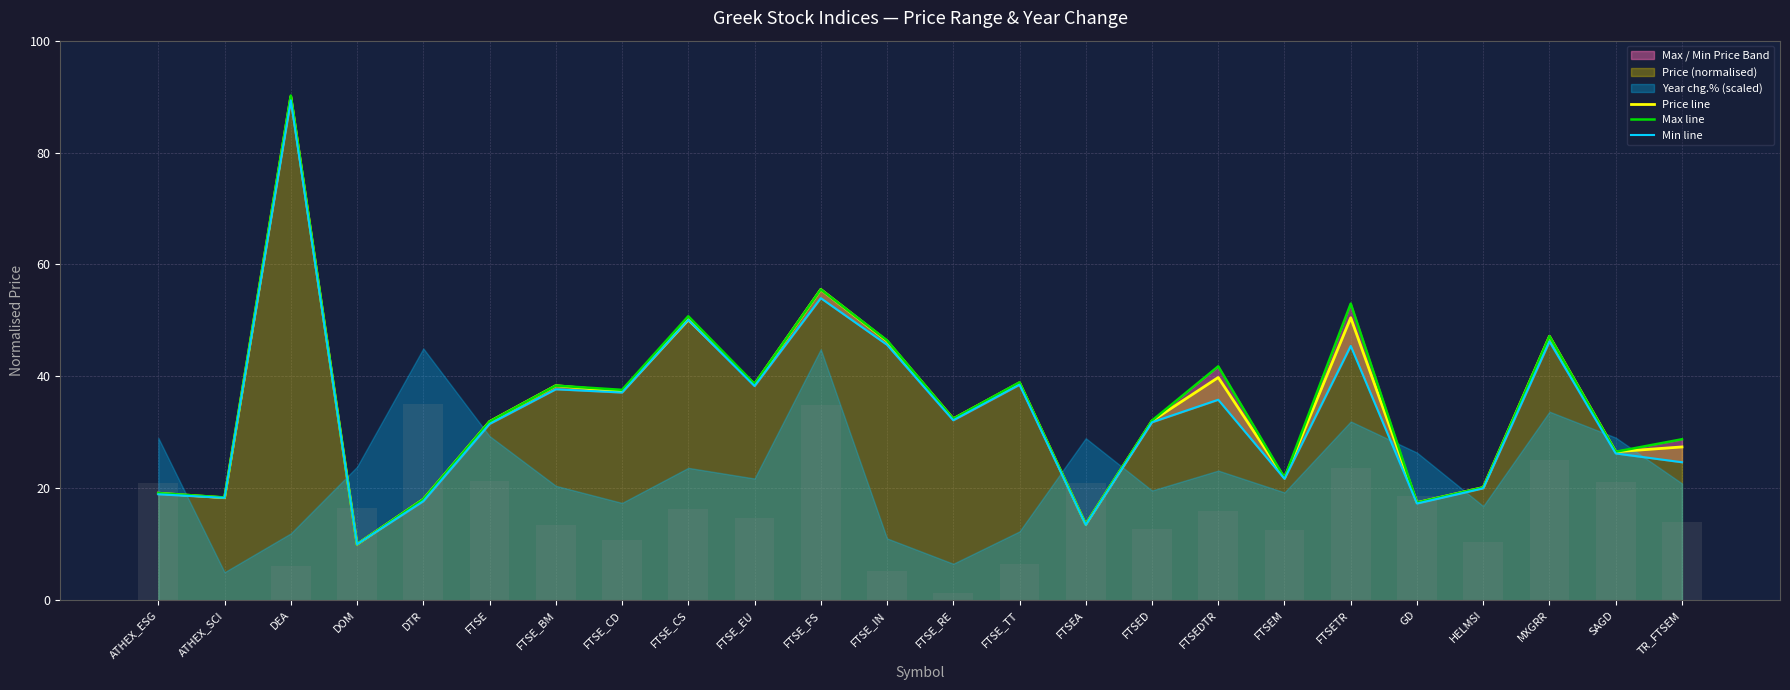

Reading right to left, transcribe all the data shown in this chart.

Price line: 27.4	26.5	47.2	20.1	17.4	50.5	21.8	39.8	32.0	13.6	38.9	32.4	46.3	55.5	38.6	50.1	37.3	38.3	31.9	18.0	10.0	90.0	18.3	19.1
Max line: 28.8	26.5	47.2	20.1	17.4	53.0	21.9	41.8	32.1	13.6	38.9	32.4	46.4	55.5	38.7	50.7	37.6	38.3	31.9	18.0	10.0	90.2	18.4	19.1
Min line: 24.6	26.2	46.2	20.0	17.3	45.4	21.7	35.8	31.8	13.5	38.5	32.2	45.6	54.0	38.3	50.1	37.1	37.7	31.5	17.7	10.0	89.3	18.3	18.9